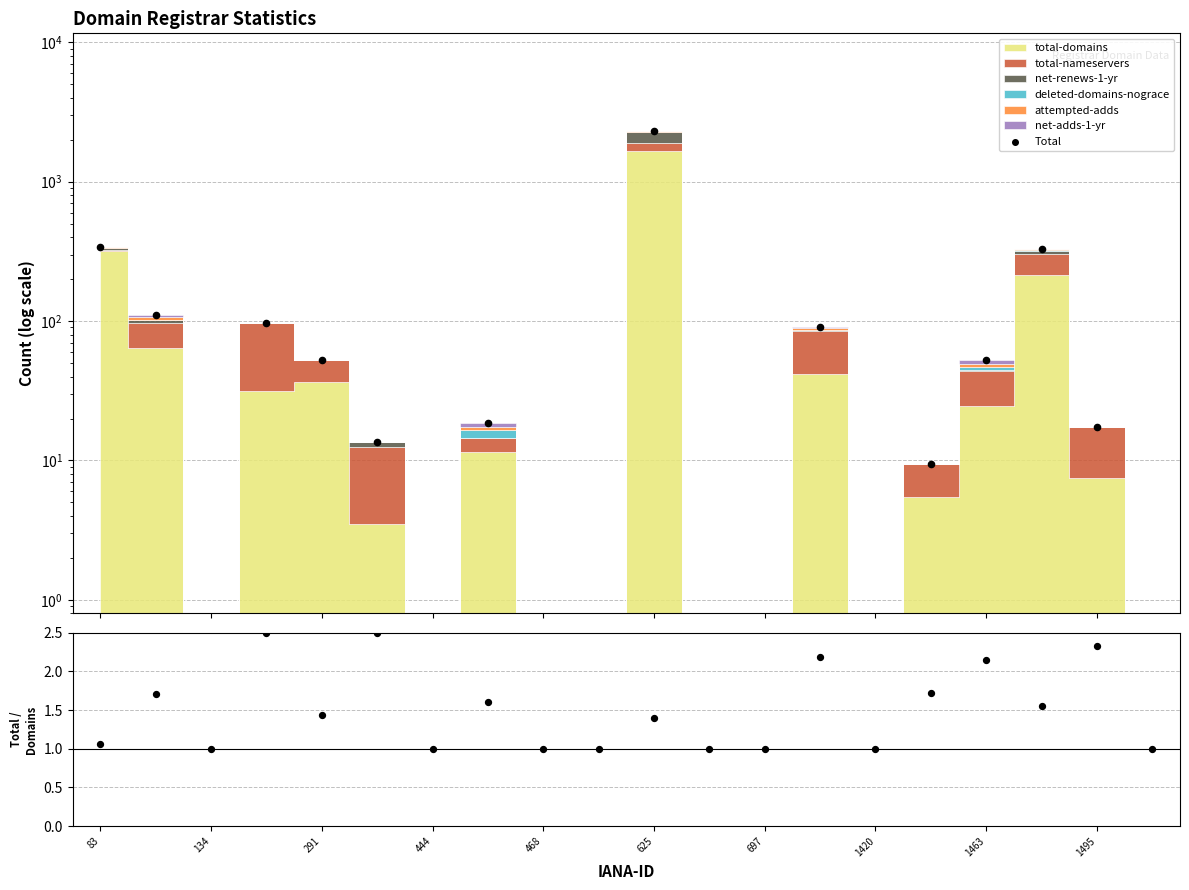

Which series contains the highest Y value?

Total